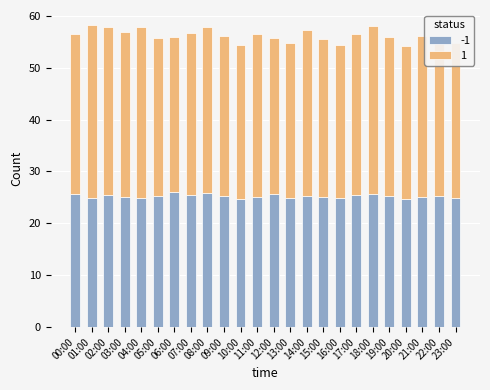

What is the label of the 9th bar from the left?

08:00